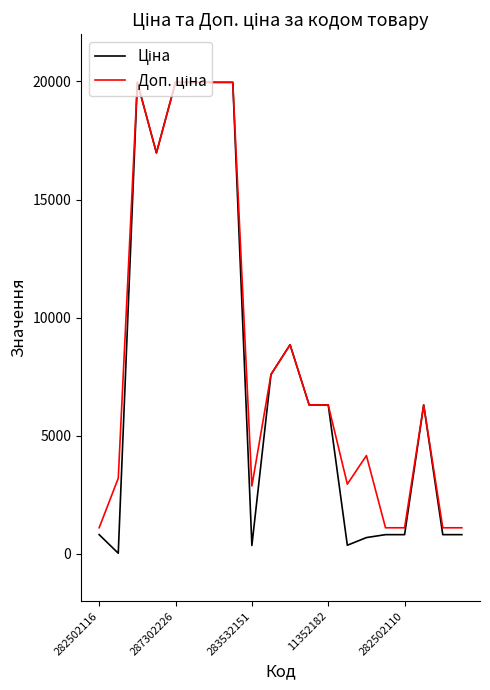

What is the greatest value displayed?

19964.2